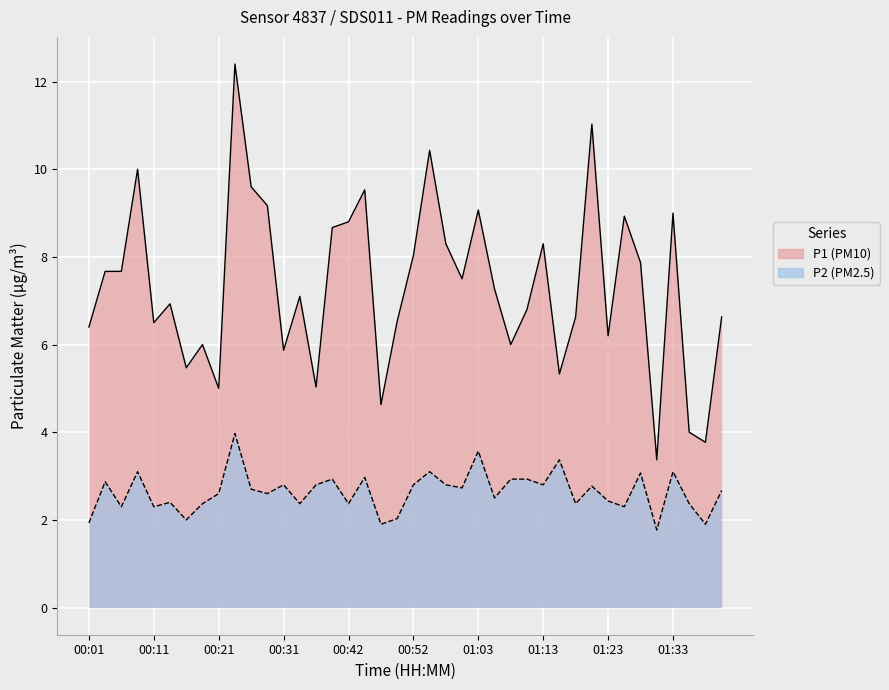

True or false: P2 and P1 cross at least once.

False